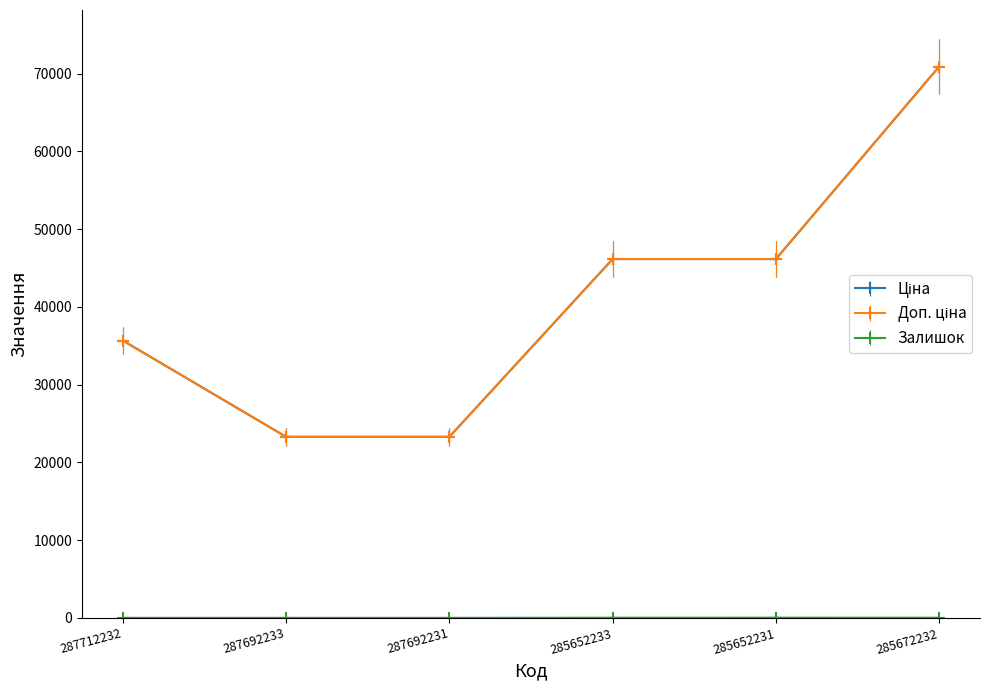

True or false: Доп. ціна and Залишок cross at least once.

False